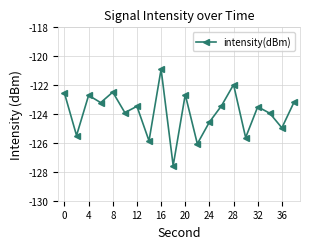

True or false: there are more than 2 points higher than both neighbors.

True